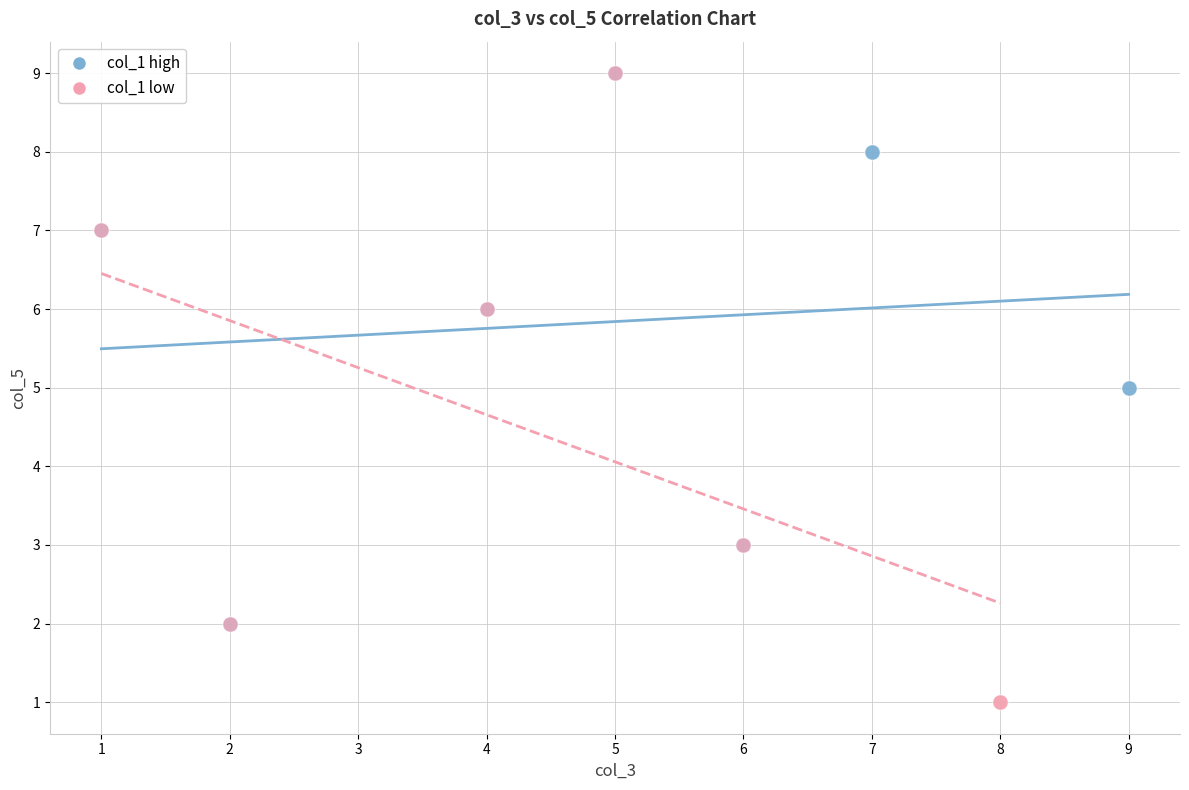

Which series contains the lowest Y value?

col_1 low